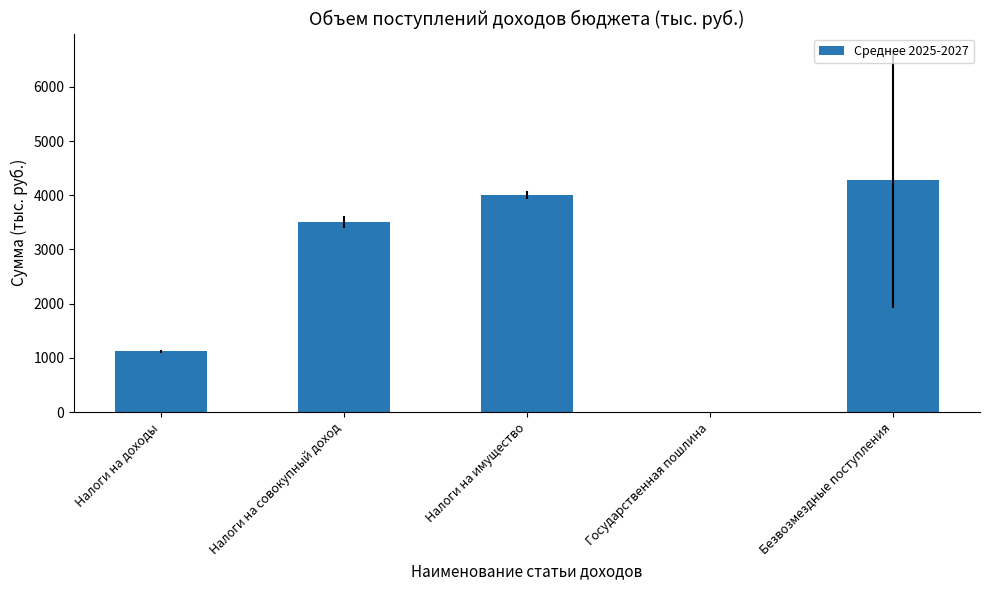

The chart shows a value of 4000.6 at Налоги на имущество. True or false?

True